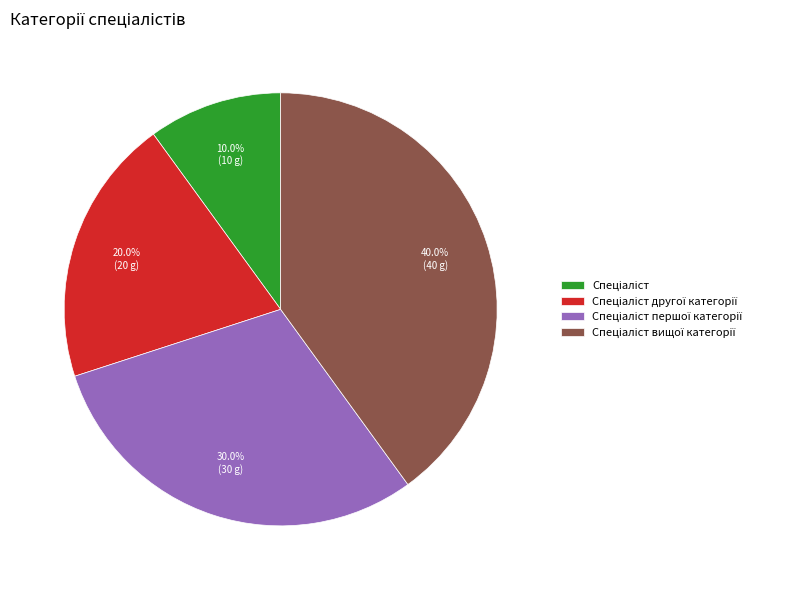

Count the number of slices in the pie.

4